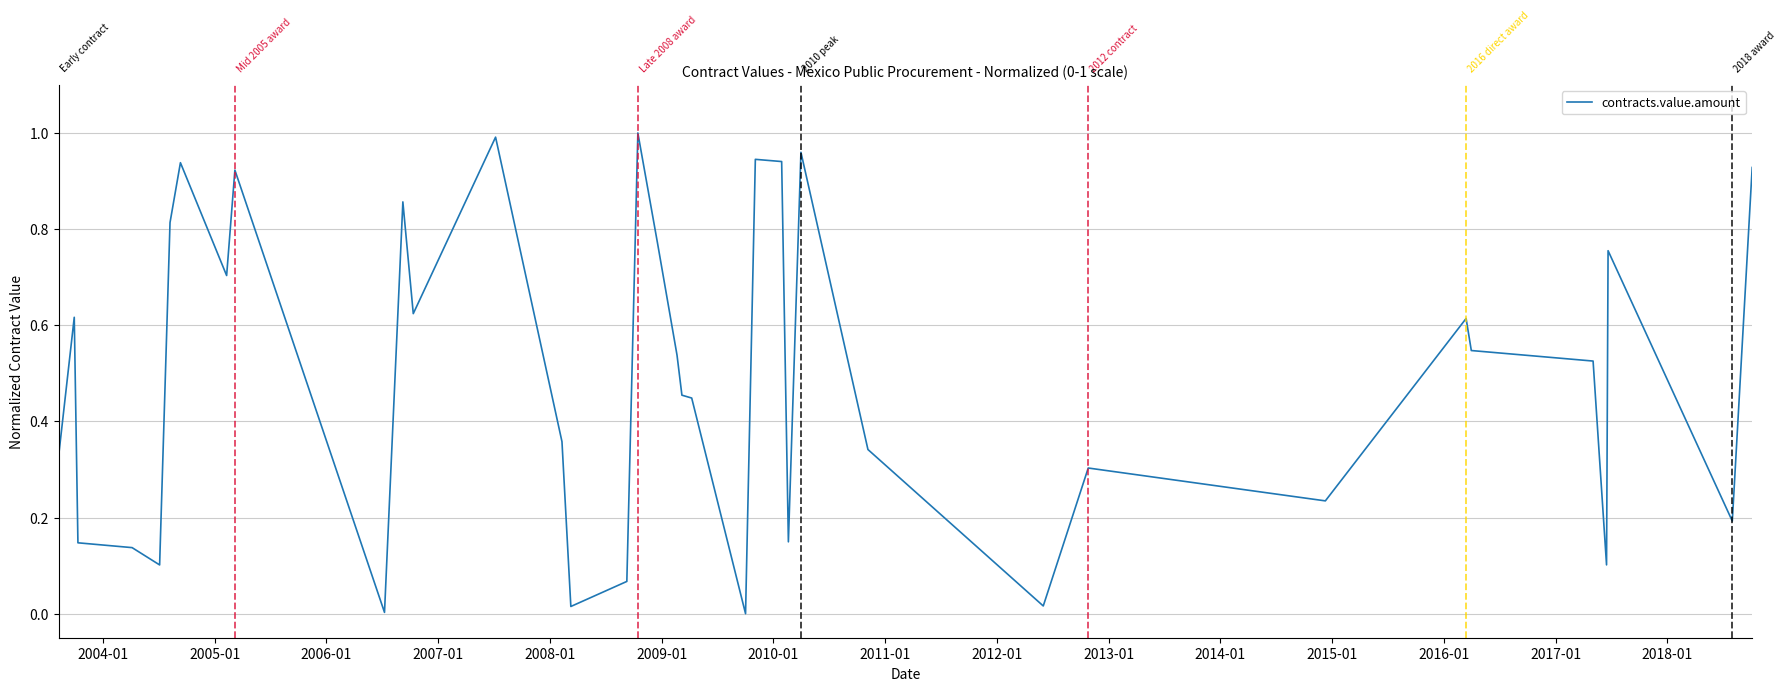

Does the chart display data point markers on the line(s)?

No